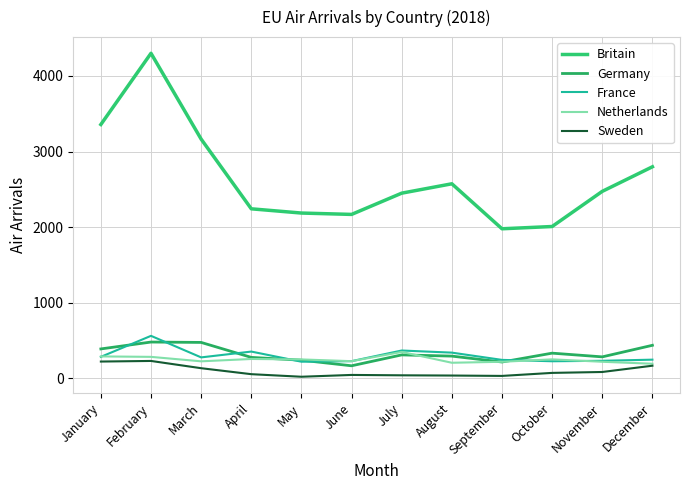

What is the spread (max minus min) of values at February?

4069